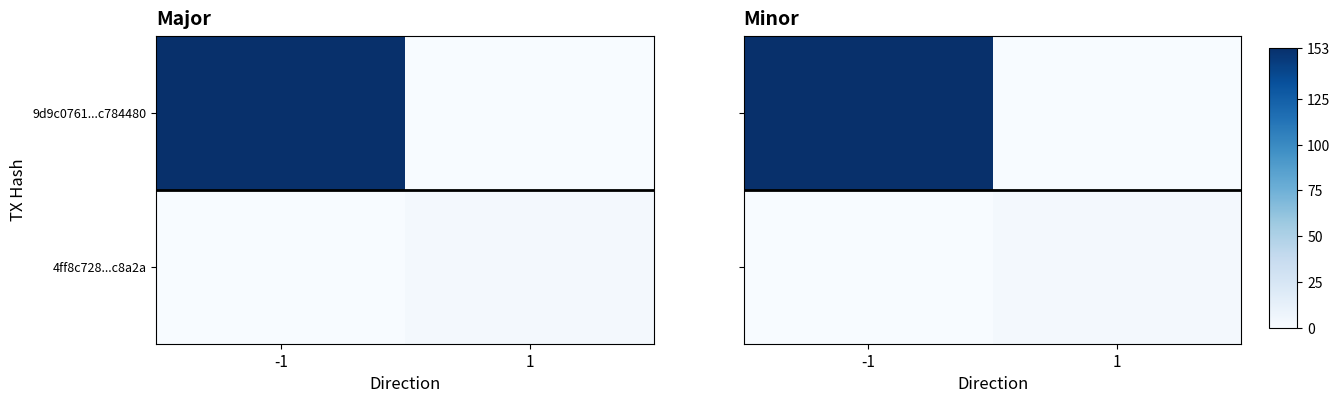

Between 1 and -1, which is larger?

-1